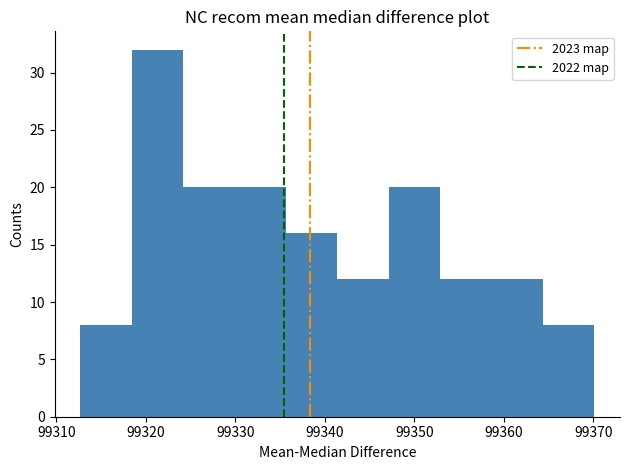

Reading left to right, list every bar in this chart as the range it spans on the x-axis followed by its height. Neither the bar edges nor the heights are printed on the chart, so give them approximately, as read against the axes.

99313 to 99318: 8
99318 to 99324: 32
99324 to 99330: 20
99330 to 99336: 20
99336 to 99341: 16
99341 to 99347: 12
99347 to 99353: 20
99353 to 99359: 12
99359 to 99364: 12
99364 to 99370: 8